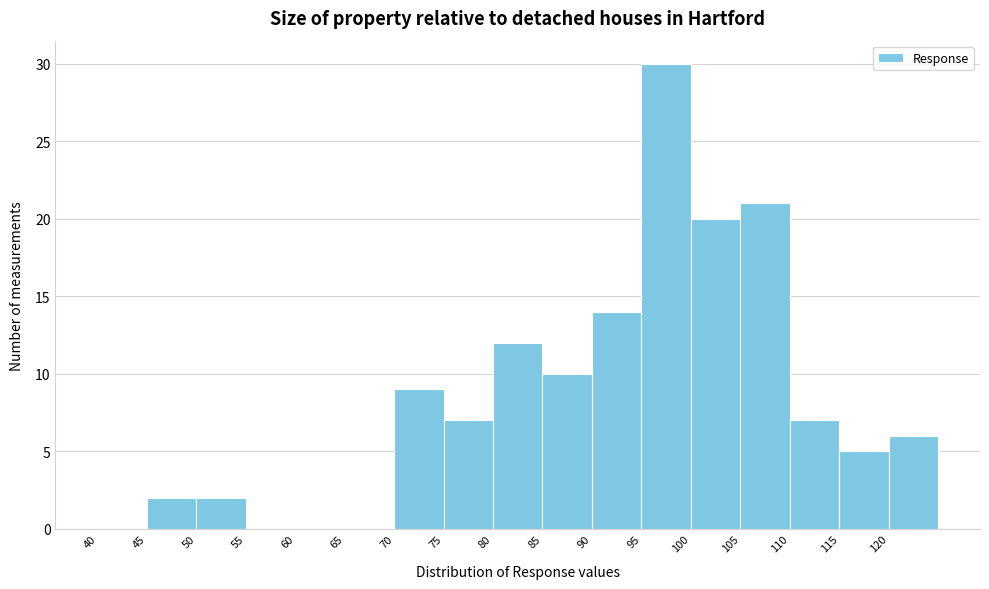

Reading left to right, list every bar in this chart as the range it spans on the x-axis followed by its height. The values are not printed on the chart, so give them approximately, as read against the axis.

40 to 45: 0
45 to 50: 2
50 to 55: 2
55 to 60: 0
60 to 65: 0
65 to 70: 0
70 to 75: 9
75 to 80: 7
80 to 85: 12
85 to 90: 10
90 to 95: 14
95 to 100: 30
100 to 105: 20
105 to 110: 21
110 to 115: 7
115 to 120: 5
120 to 125: 6